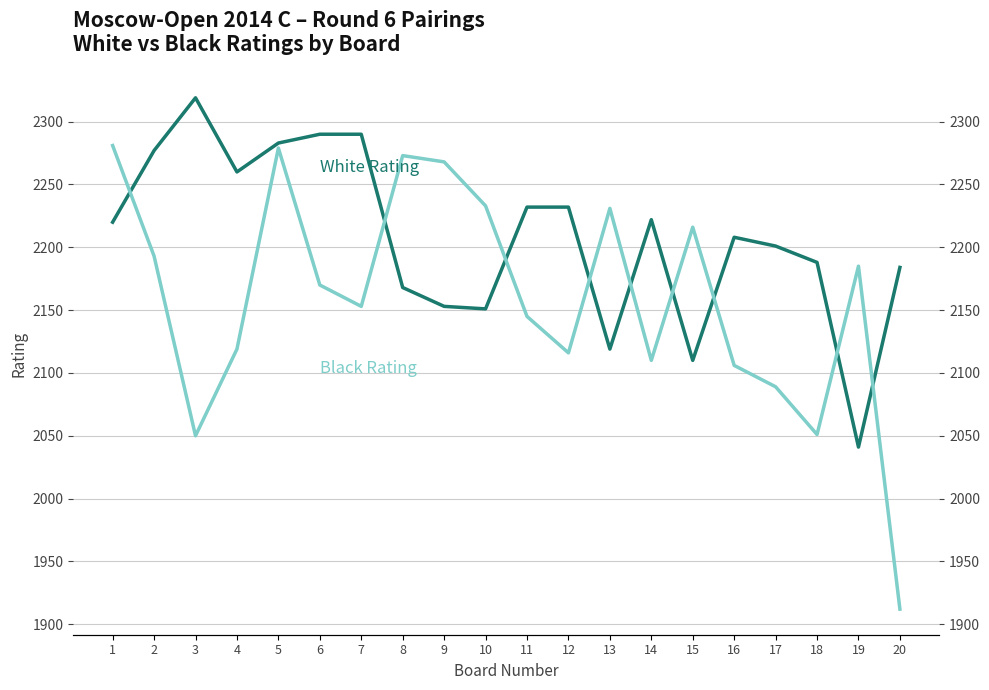

At how many categories does at least one series exceed 2216?

14